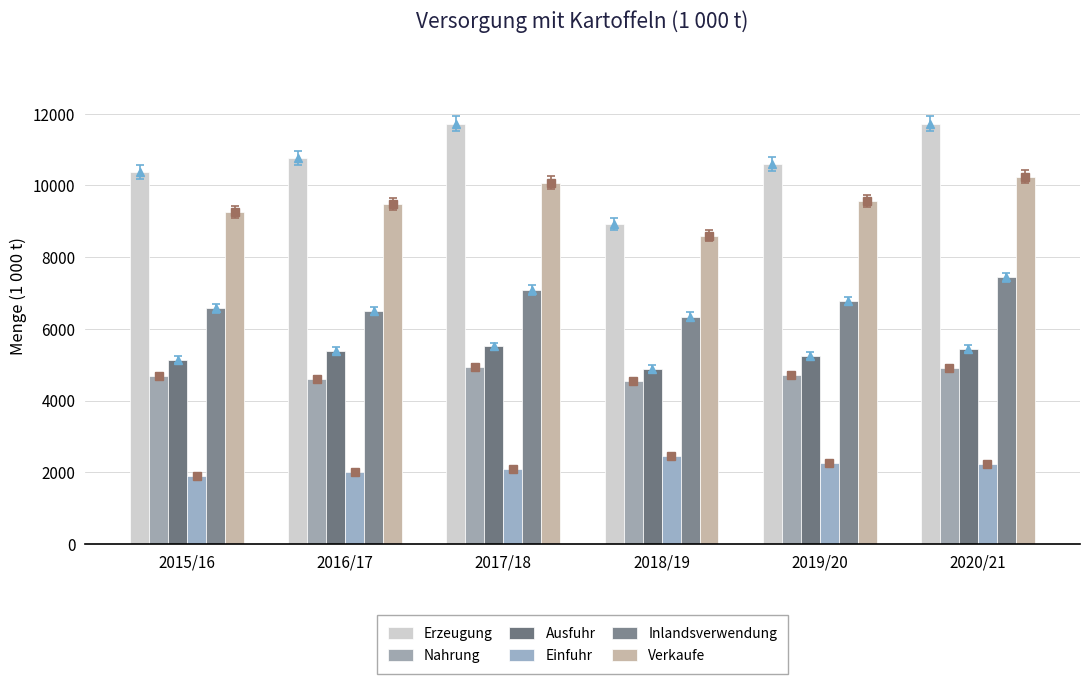

Which series has the largest total across all categories?

Erzeugung